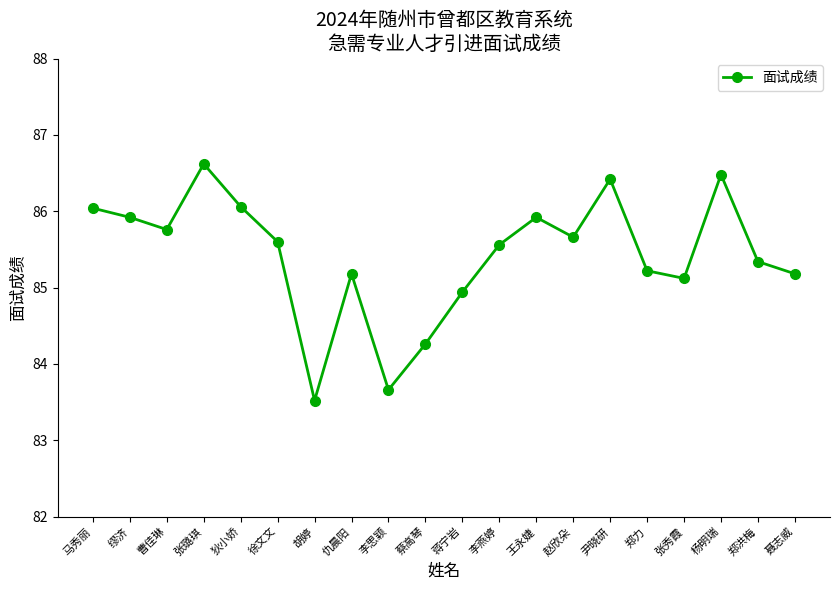

The chart shows a value of 83.5 at 胡婷. True or false?

True